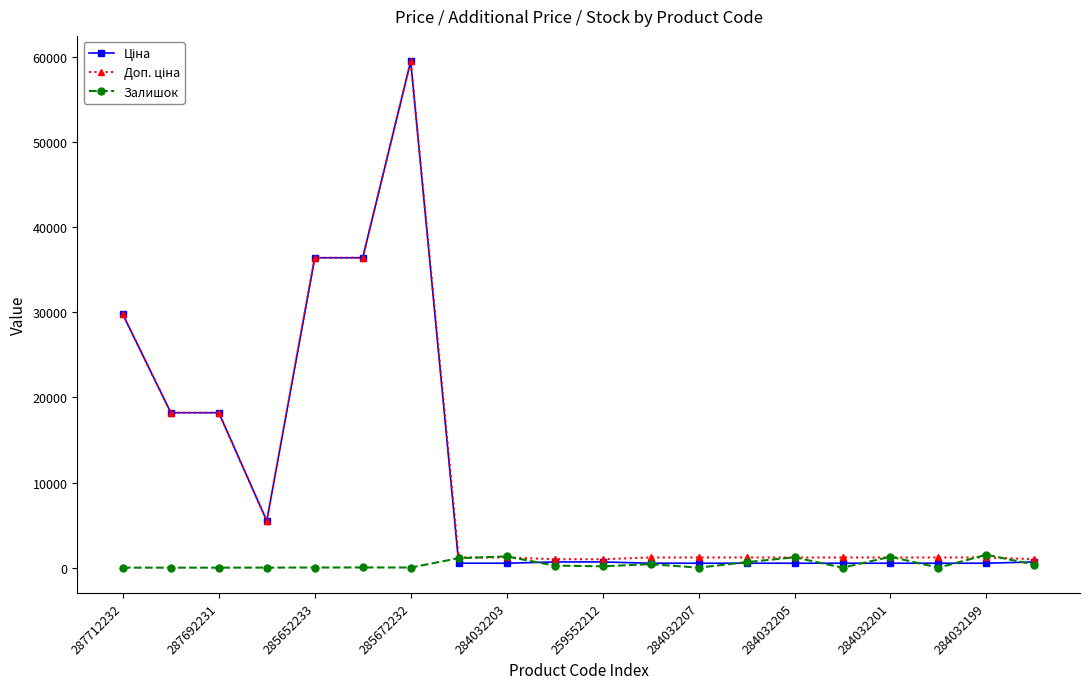

True or false: Залишок has more than 1 points higher than both neighbors.

True